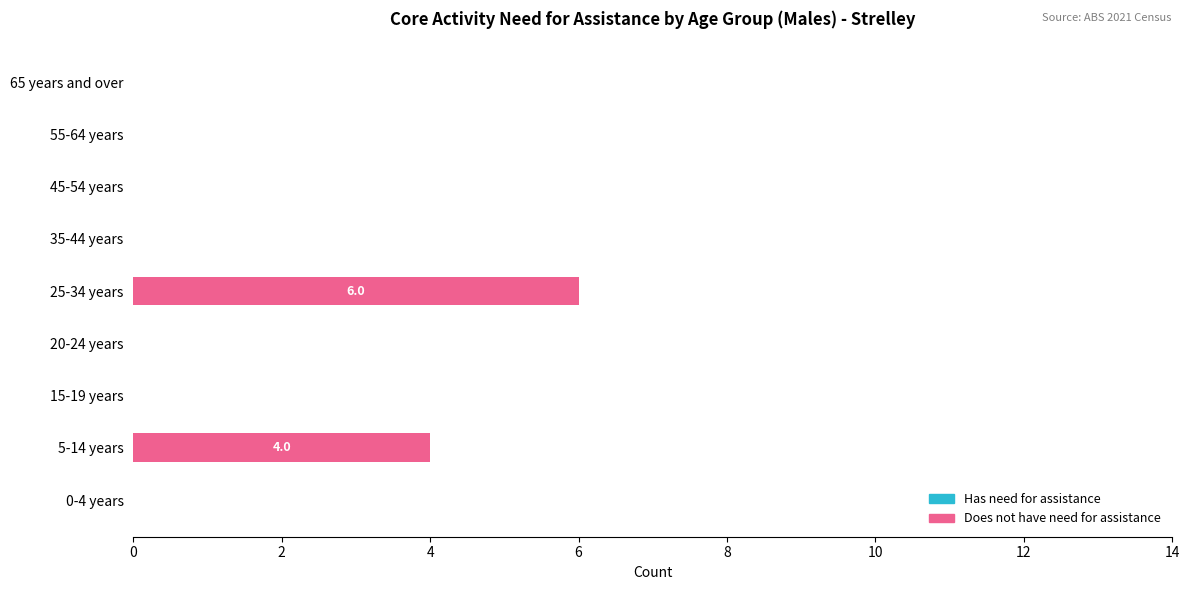

Which has a higher value, 5-14 years or 65 years and over?

5-14 years